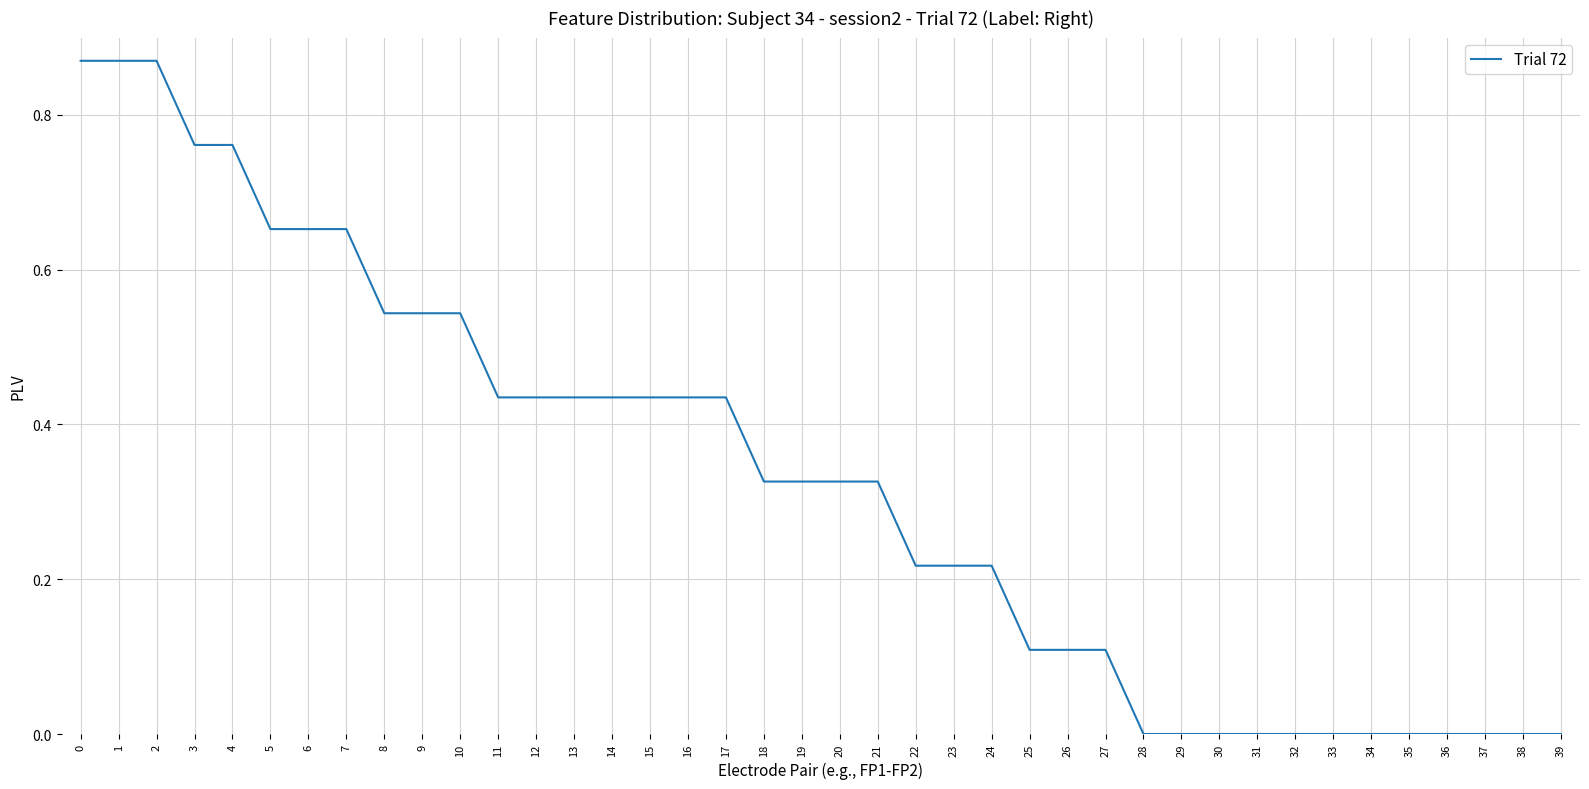

The chart shows a value of 0.1 at 23. True or false?

False